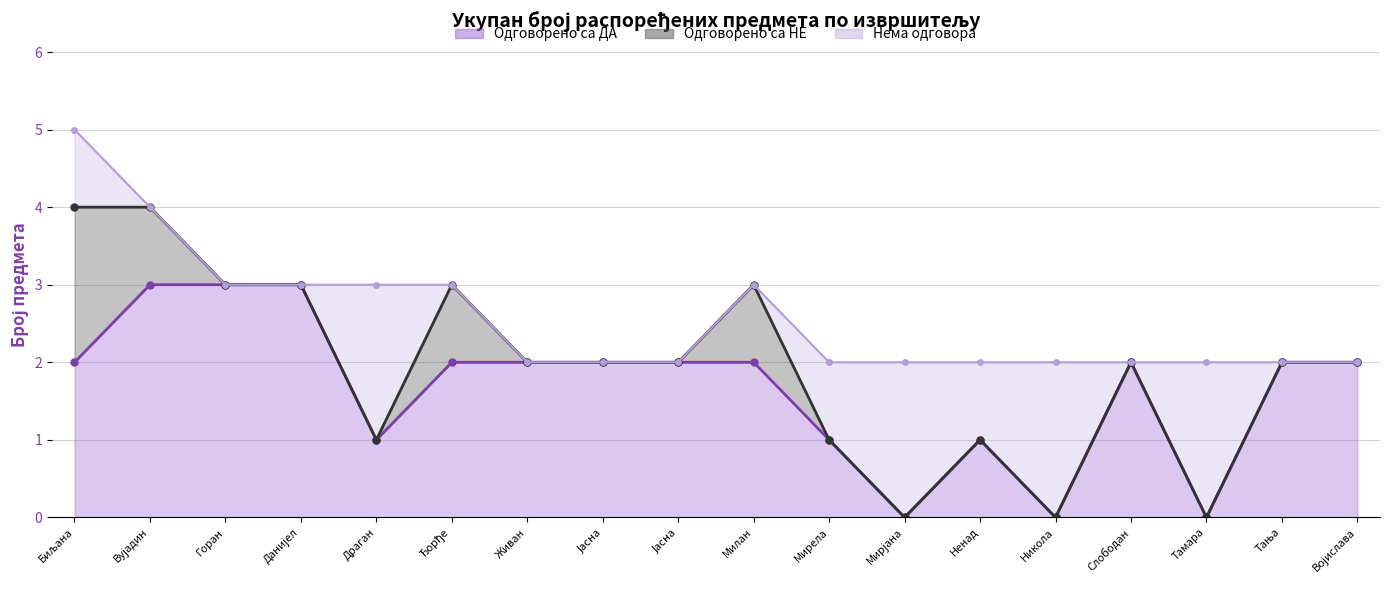

Reading left to right, list all the values displayed in this chart.

Одговорено са ДА: 2	3	3	3	1	2	2	2	2	2	1	0	1	0	2	0	2	2
Одговорено са НЕ: 2	1	0	0	0	1	0	0	0	1	0	0	0	0	0	0	0	0
Нема одговора: 1	0	0	0	2	0	0	0	0	0	1	2	1	2	0	2	0	0